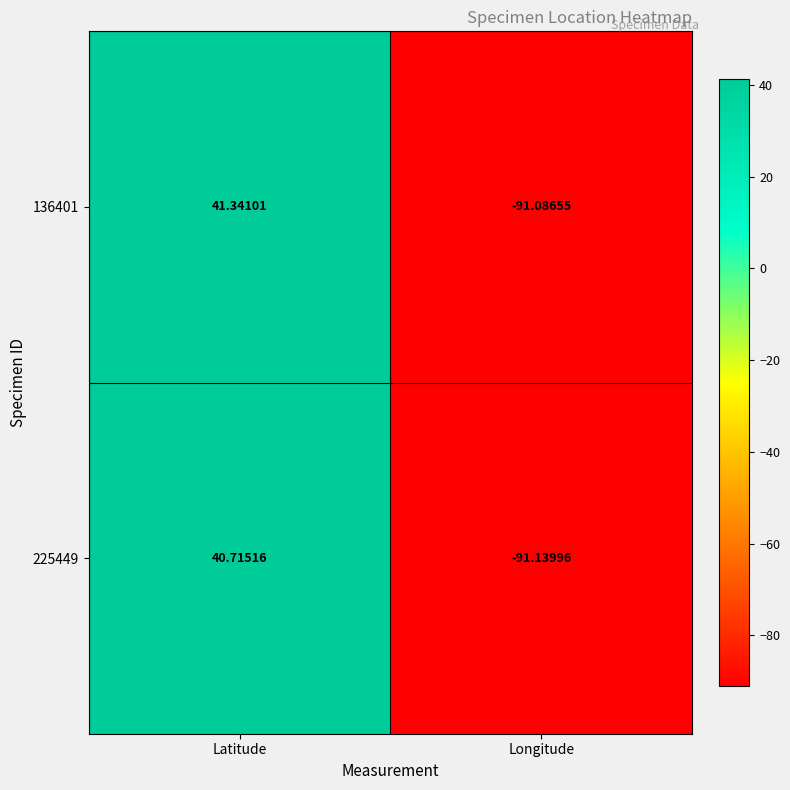

Which series has the largest total across all categories?

136401